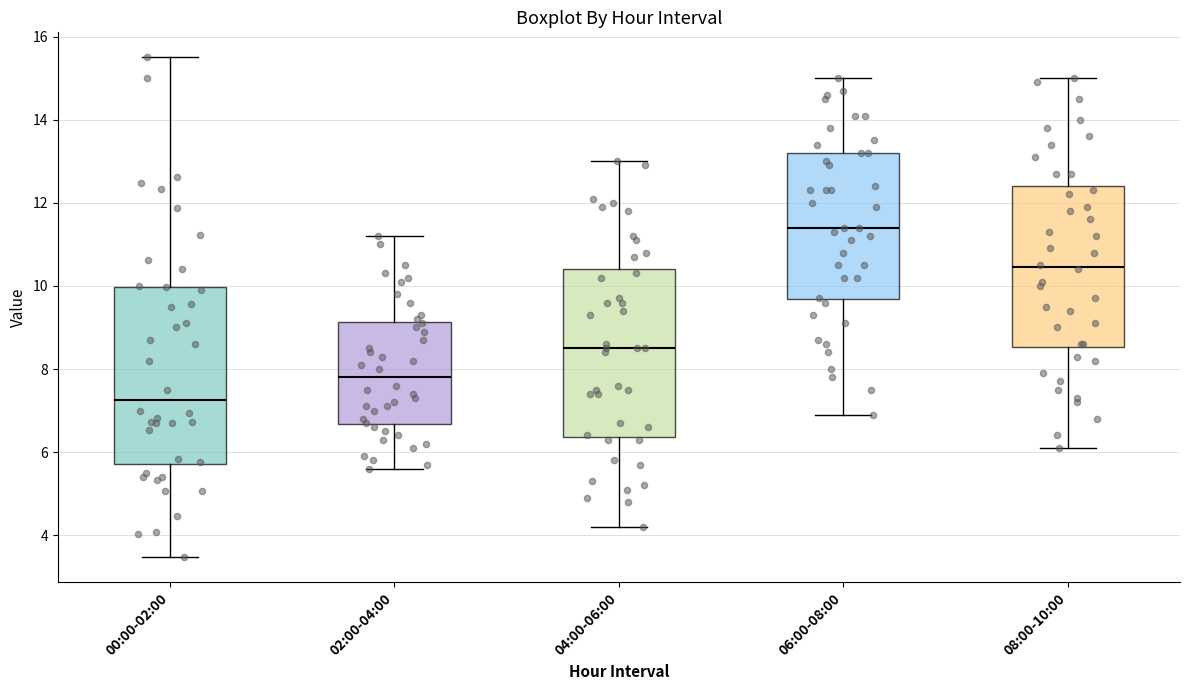

Comparing the boxes themselves (not the whiskers), which one is the tallest?

00:00-02:00